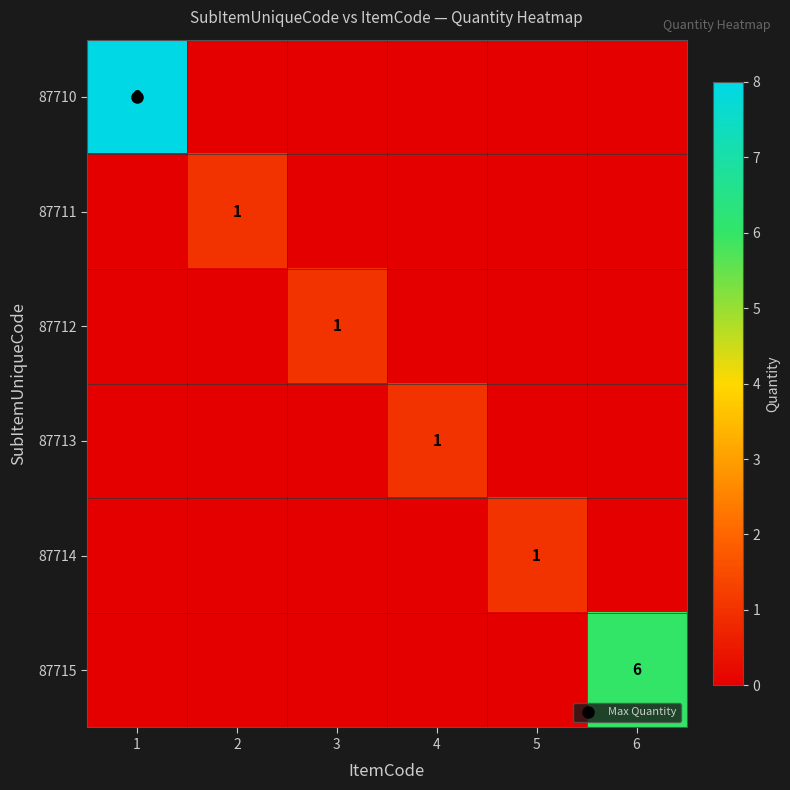

What is the spread (max minus min) of values at 2?

1